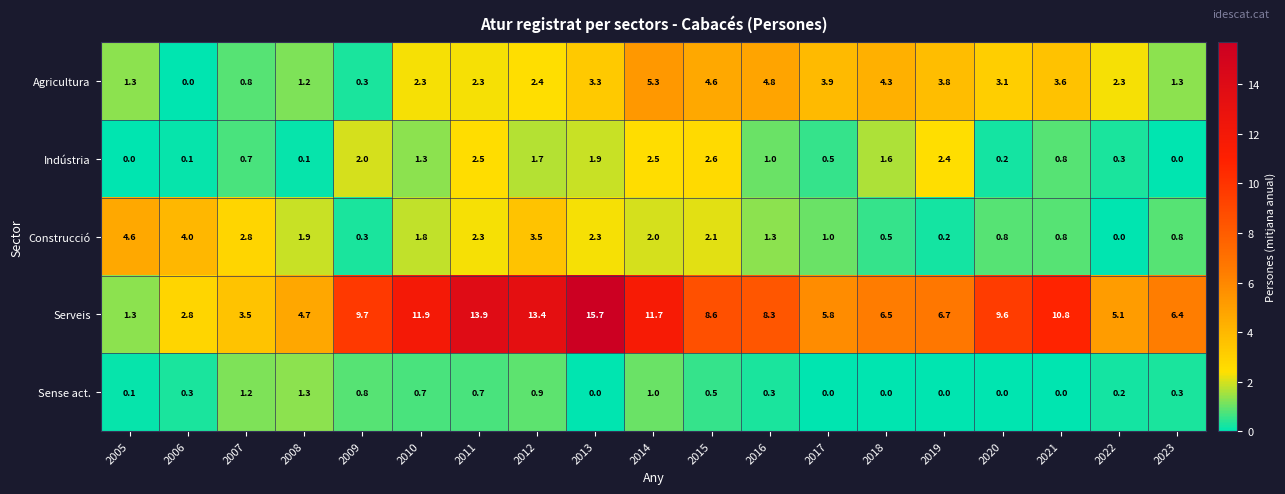

Is it true that Agricultura equals 3.3 at 2022?

False